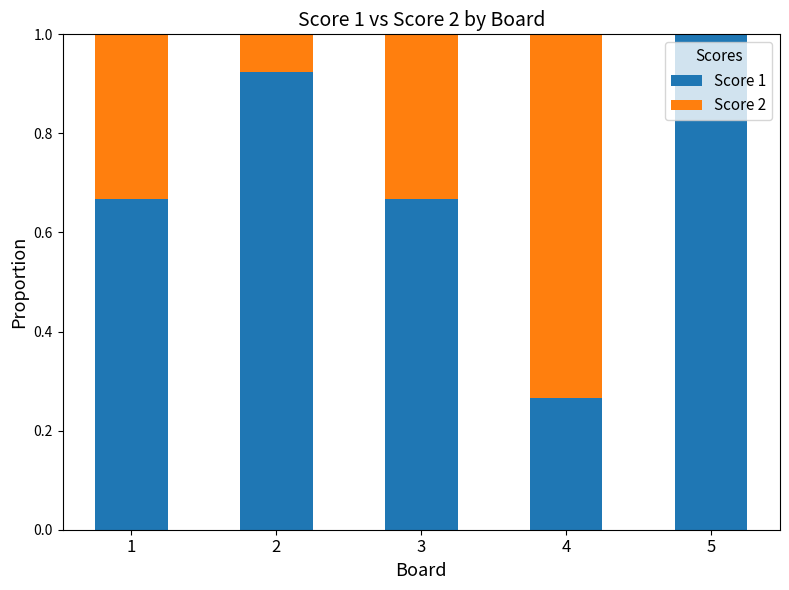

The value of Score 1 at 1 is 0.9. True or false?

False